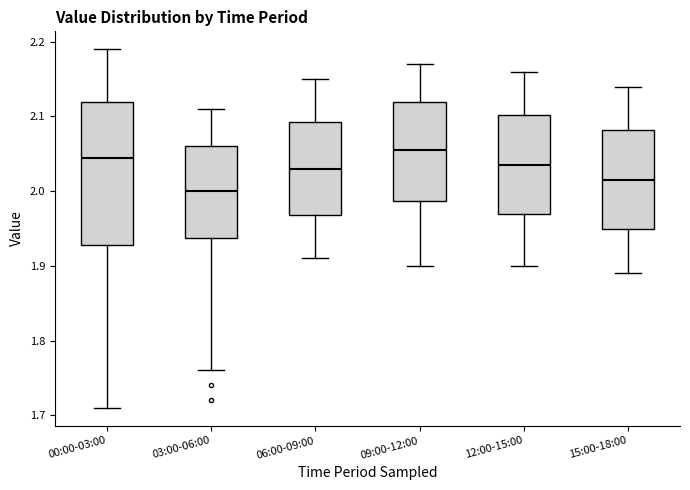

Reading left to right, read every box against the y-axis: the position of its median line, the range the box covers, and the ends of its whiskers. The values are not printed on the chart, so give them approximately, as read against the axis.

00:00-03:00: median 2.05, box 1.93 to 2.12, whiskers 1.71 to 2.19
03:00-06:00: median 2.00, box 1.94 to 2.06, whiskers 1.76 to 2.11
06:00-09:00: median 2.03, box 1.97 to 2.09, whiskers 1.91 to 2.15
09:00-12:00: median 2.06, box 1.99 to 2.12, whiskers 1.90 to 2.17
12:00-15:00: median 2.04, box 1.97 to 2.10, whiskers 1.90 to 2.16
15:00-18:00: median 2.02, box 1.95 to 2.08, whiskers 1.89 to 2.14